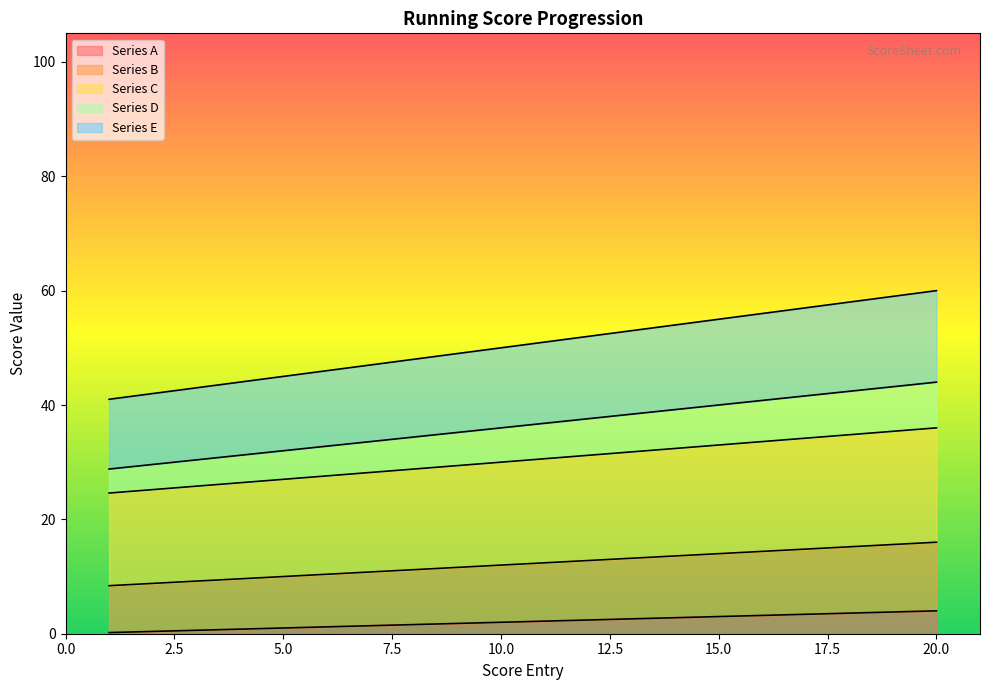

What are all the series names shown in the legend?

Series A, Series B, Series C, Series D, Series E